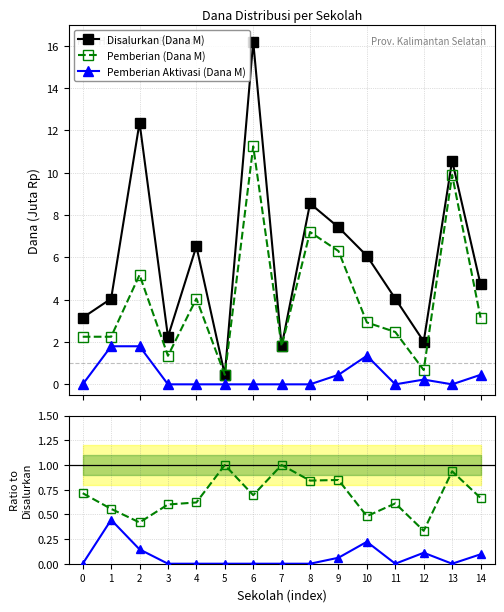

Rank the categories by Disalurkan (Dana M) value from highest to lowest.

6, 2, 13, 8, 9, 4, 10, 14, 1, 11, 0, 3, 12, 7, 5